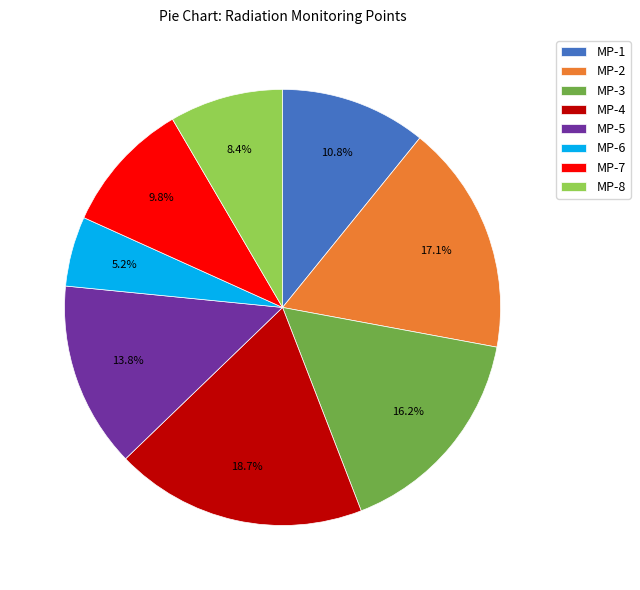

To the nearest percent, what is the average slice percentage?

12%